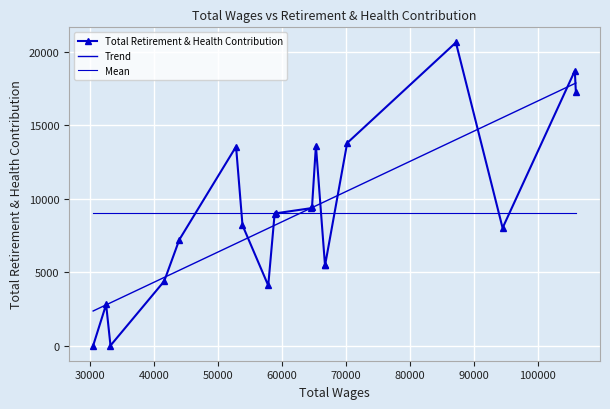

What is the change in value from 6 to 19?

-5483